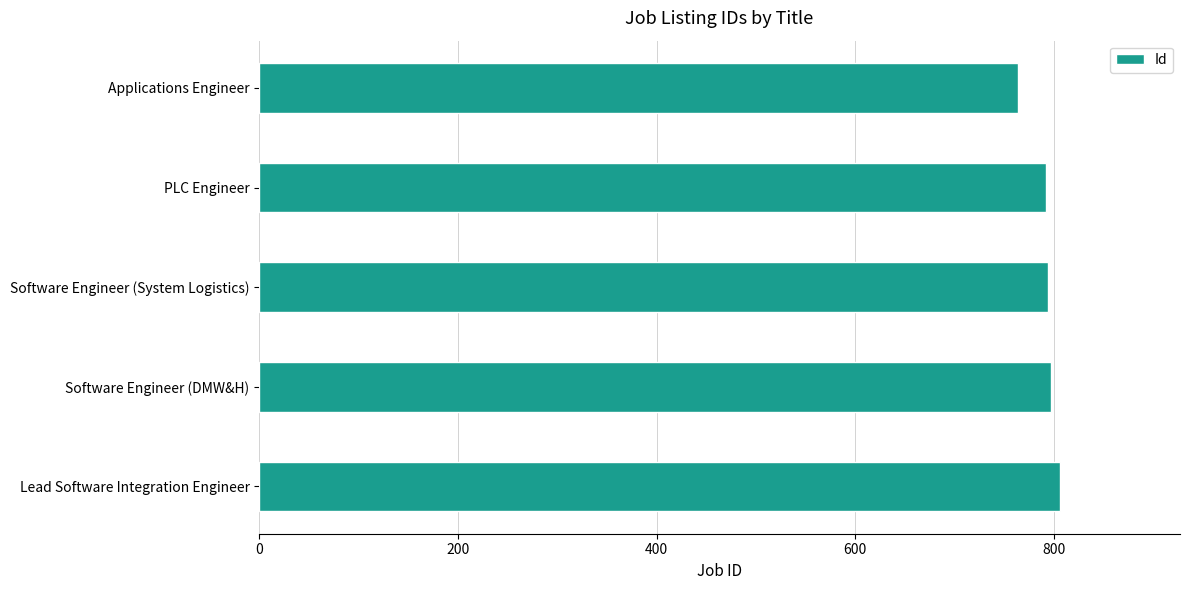

What is the difference between the maximum and second lowest values?

14